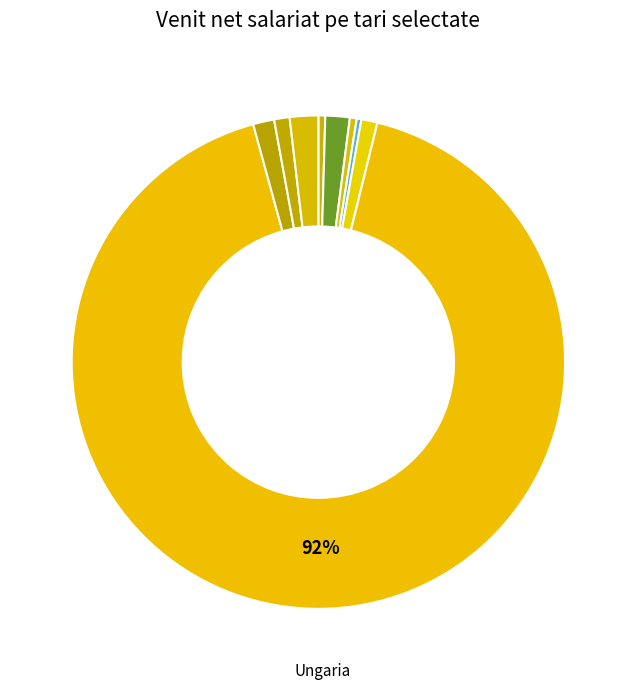

Which category has the smallest portion of the pie?

Letonia